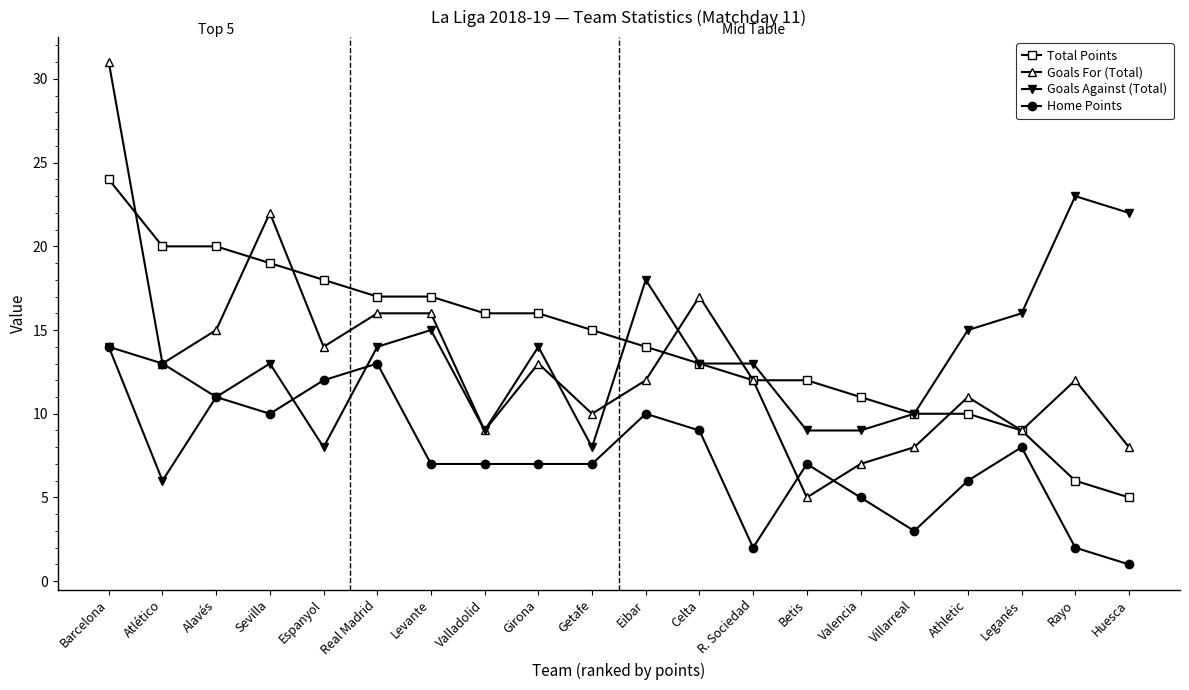

Between which two adjacent categories do Total Points and Goals Against (Total) first intersect?

Getafe and Eibar